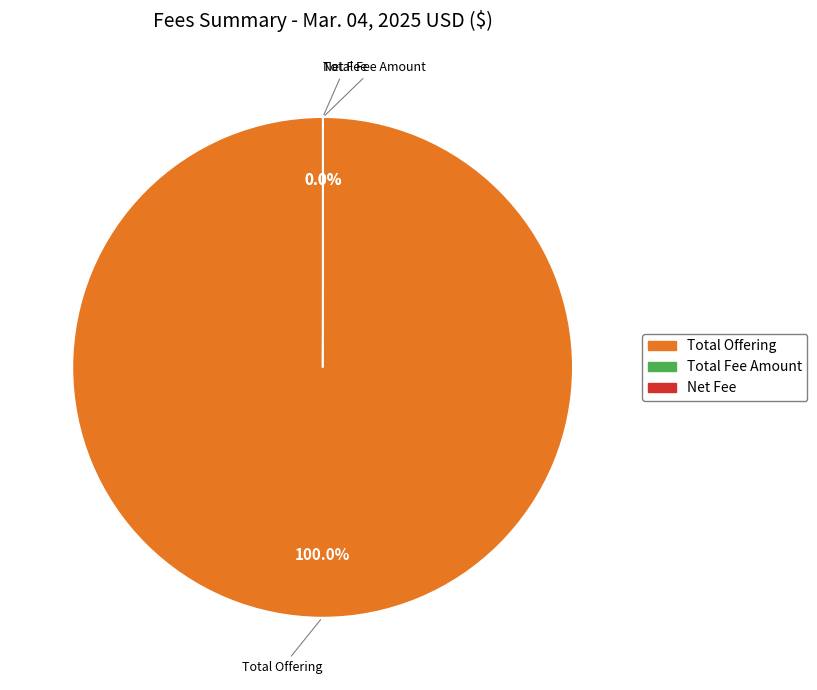

What is the majority slice?

Total Offering